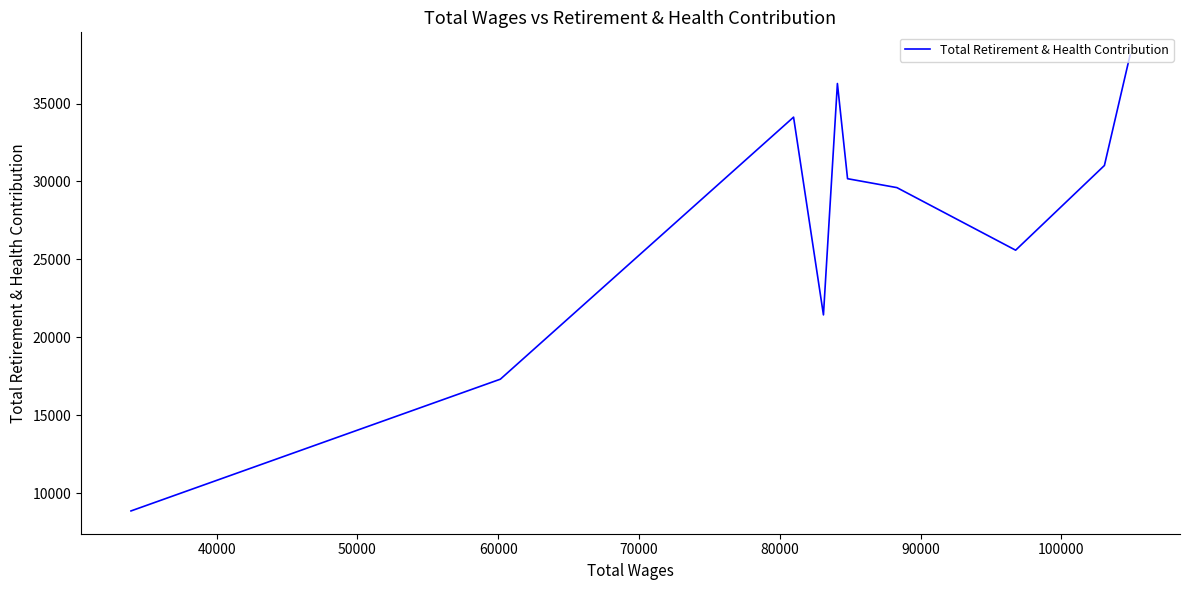

Does the chart display data point markers on the line(s)?

No